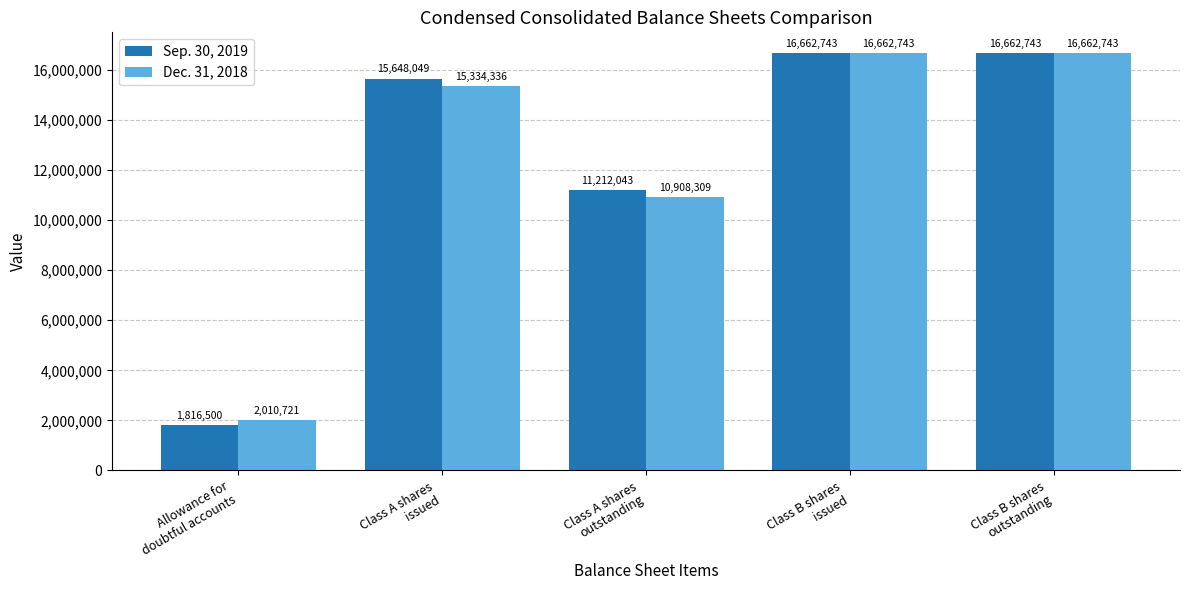

Rank the series by their average value, from highest to lowest.

Sep. 30, 2019, Dec. 31, 2018